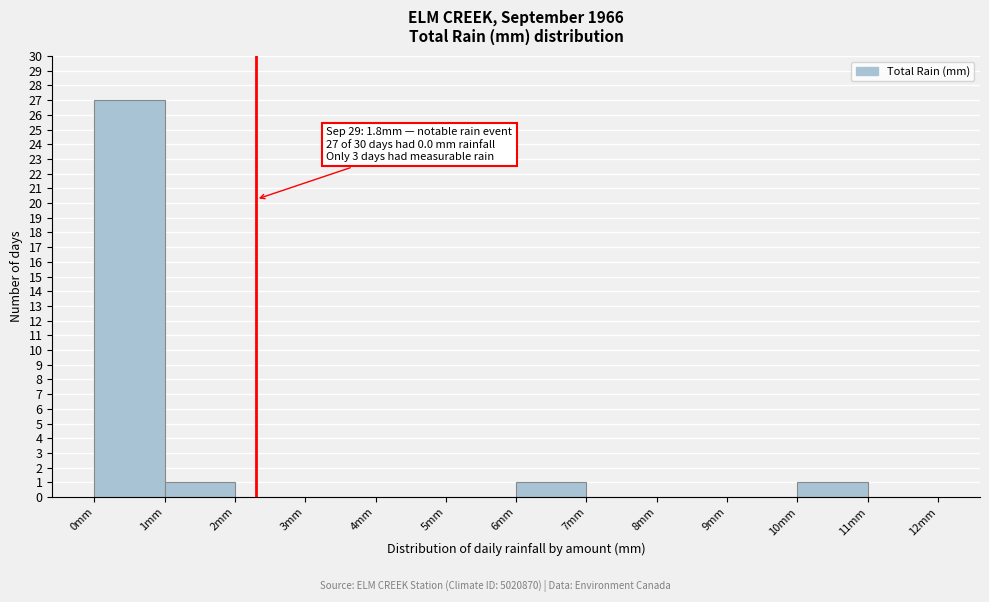

Which range on the x-axis has the tallest bar?

0 to 1